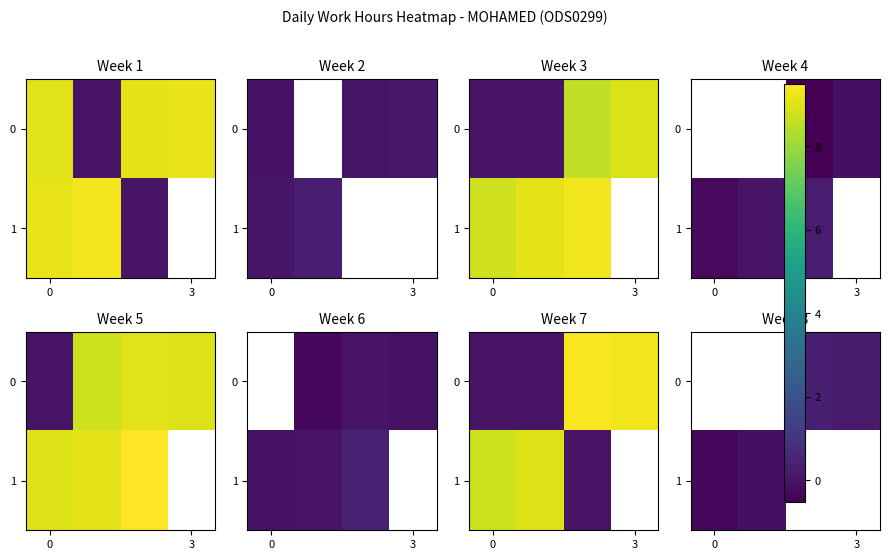

At which category does the chart reach its peak across all series?

2